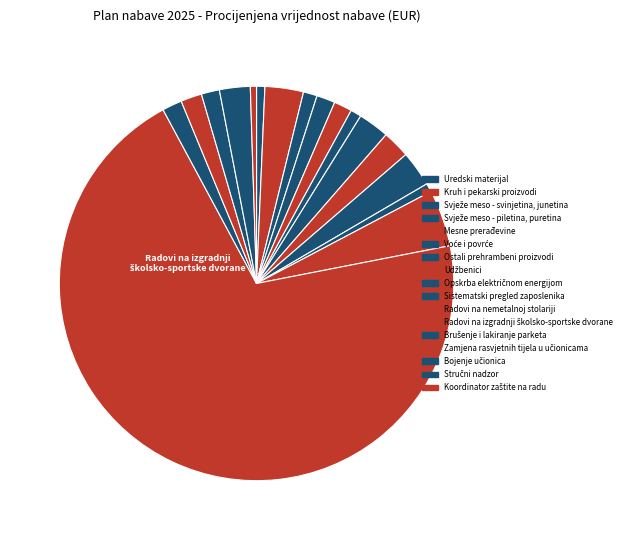

What percentage is the Svježe meso - svinjetina, junetina slice, to the nearest percent?

1%